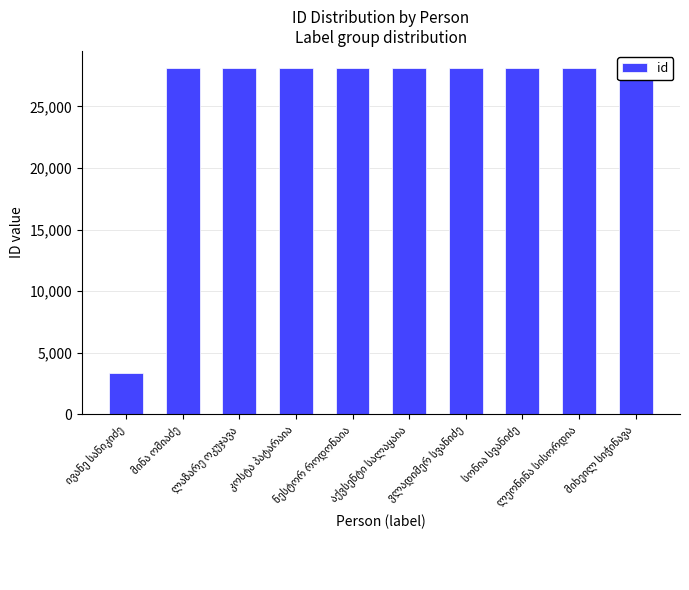

What is the value of the 9th bar from the left?

28095